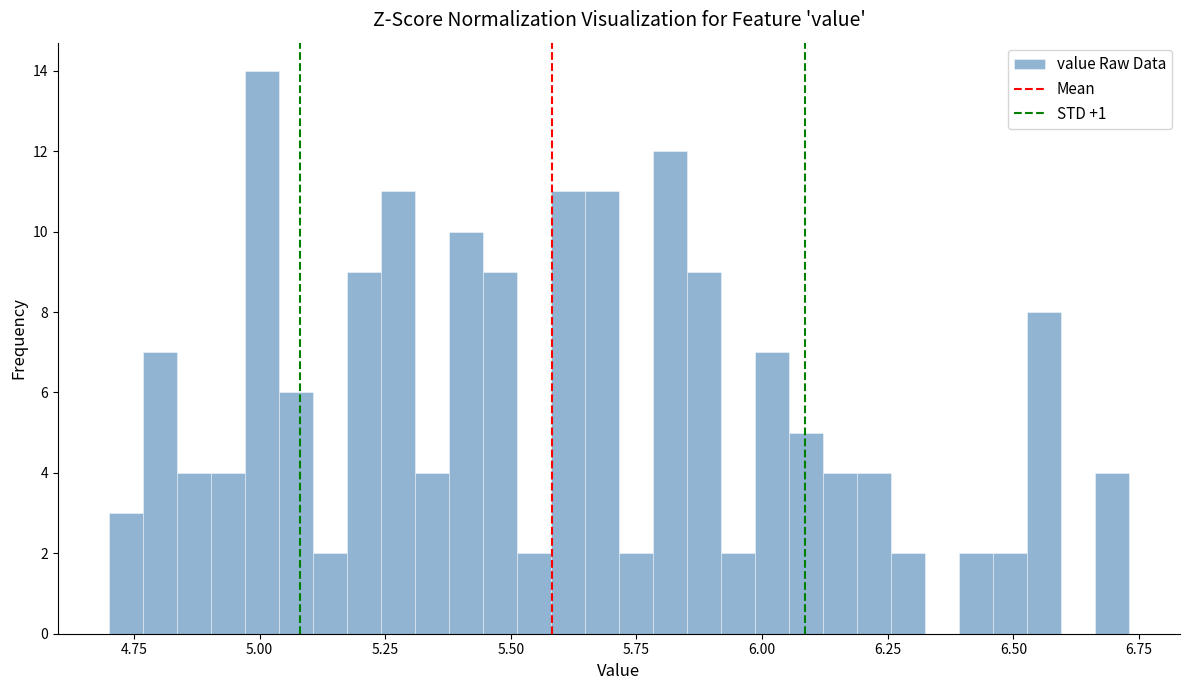

Around what value on the x-axis is the tallest bar? Give the approximate position of its centre, as read against the axis.

5.00